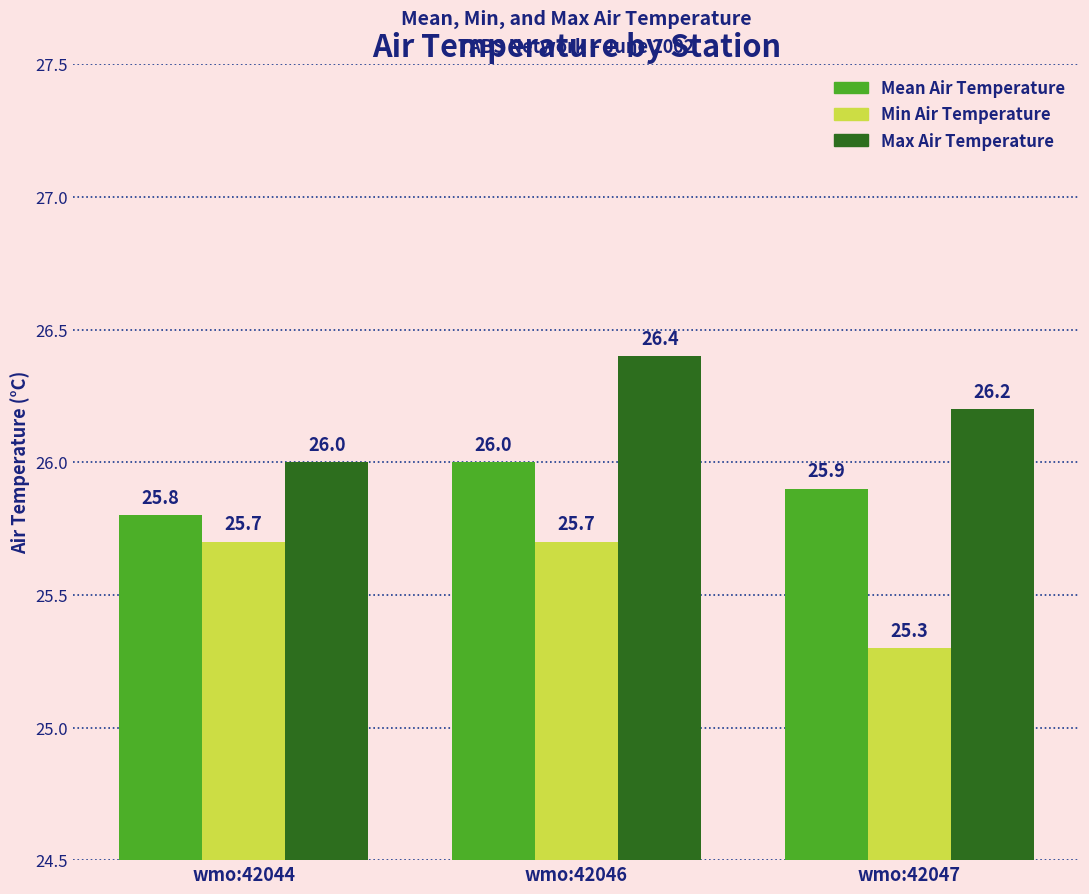

List the series in order of their peak value, highest first.

Max Air Temperature, Mean Air Temperature, Min Air Temperature